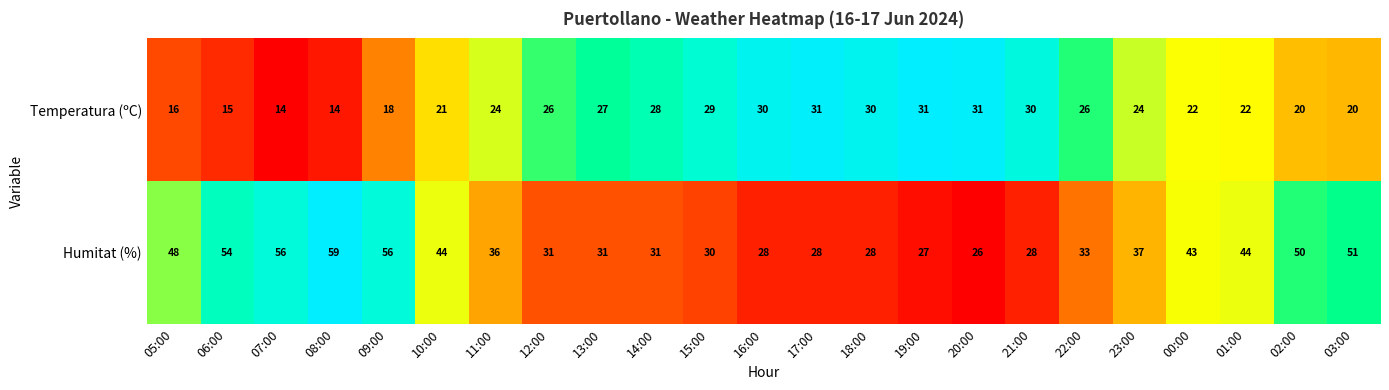

True or false: Humitat (%) has a value of 10 at 21:00.

False